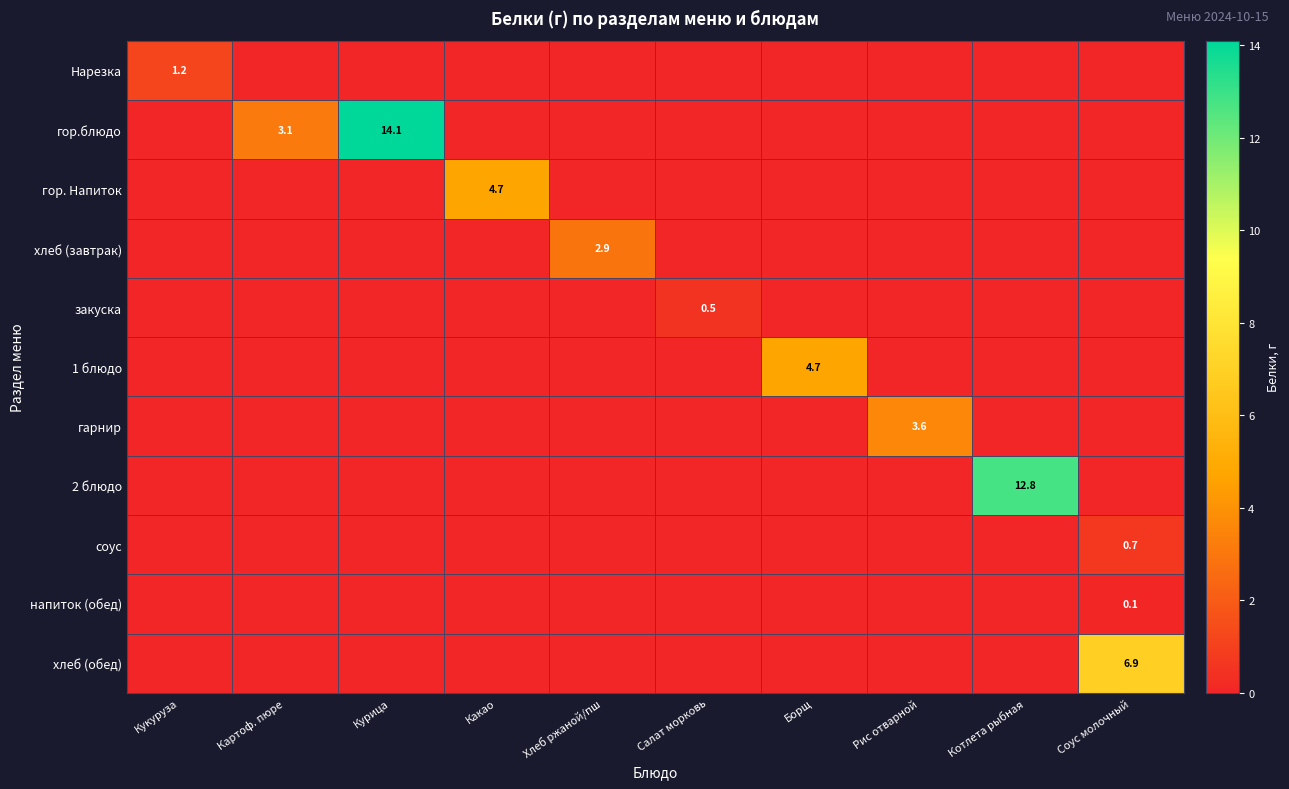

Is it true that гор.блюдо equals 1.4 at Картоф. пюре?

False